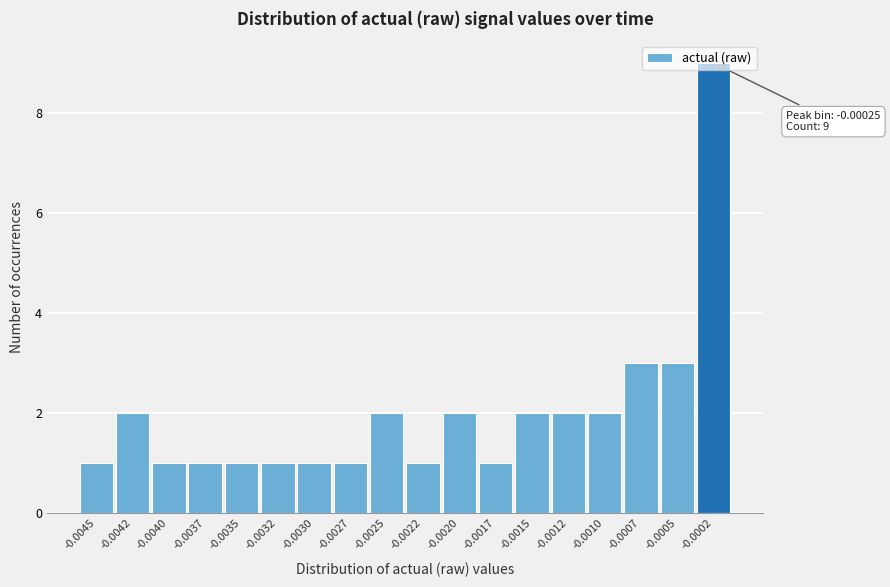

What is the greatest value displayed?

9